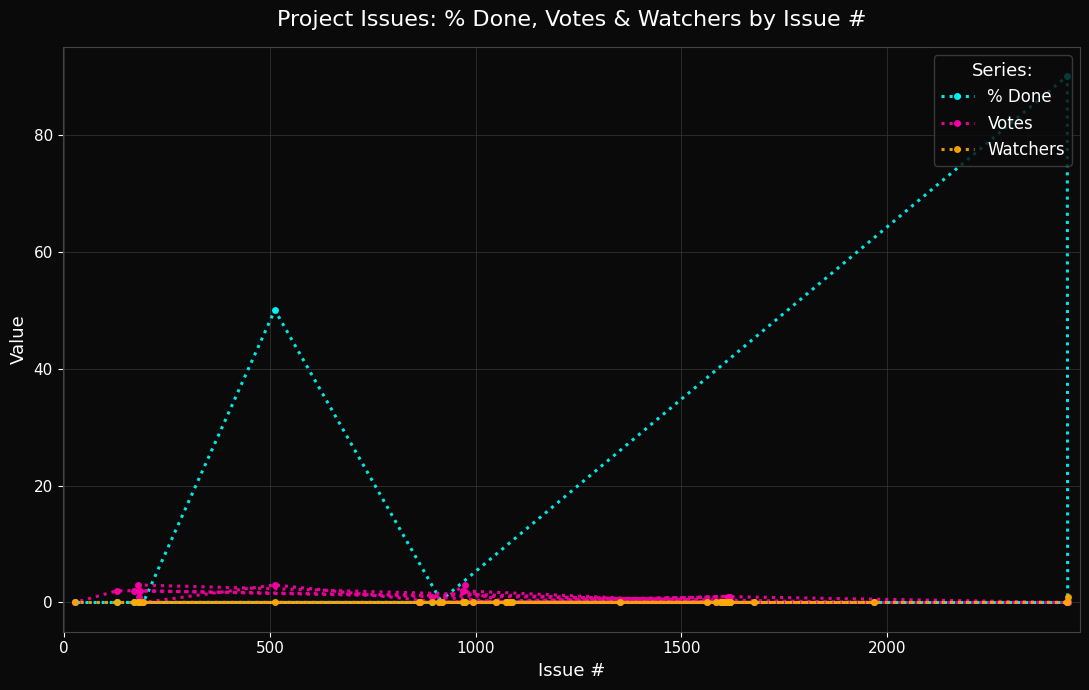

What is the highest value of the % Done series?

90